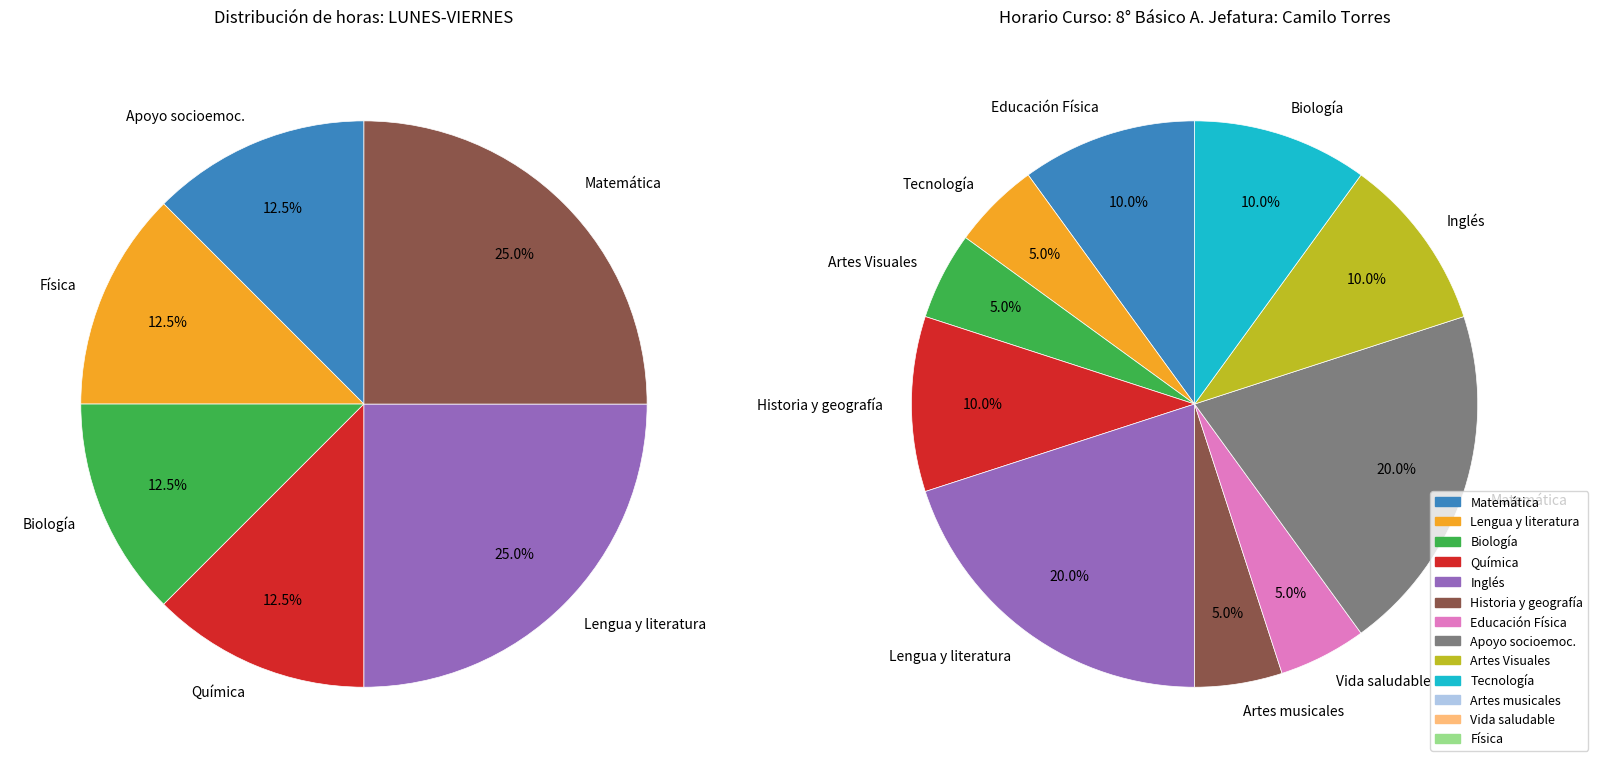

How many segments does this pie chart have?

13